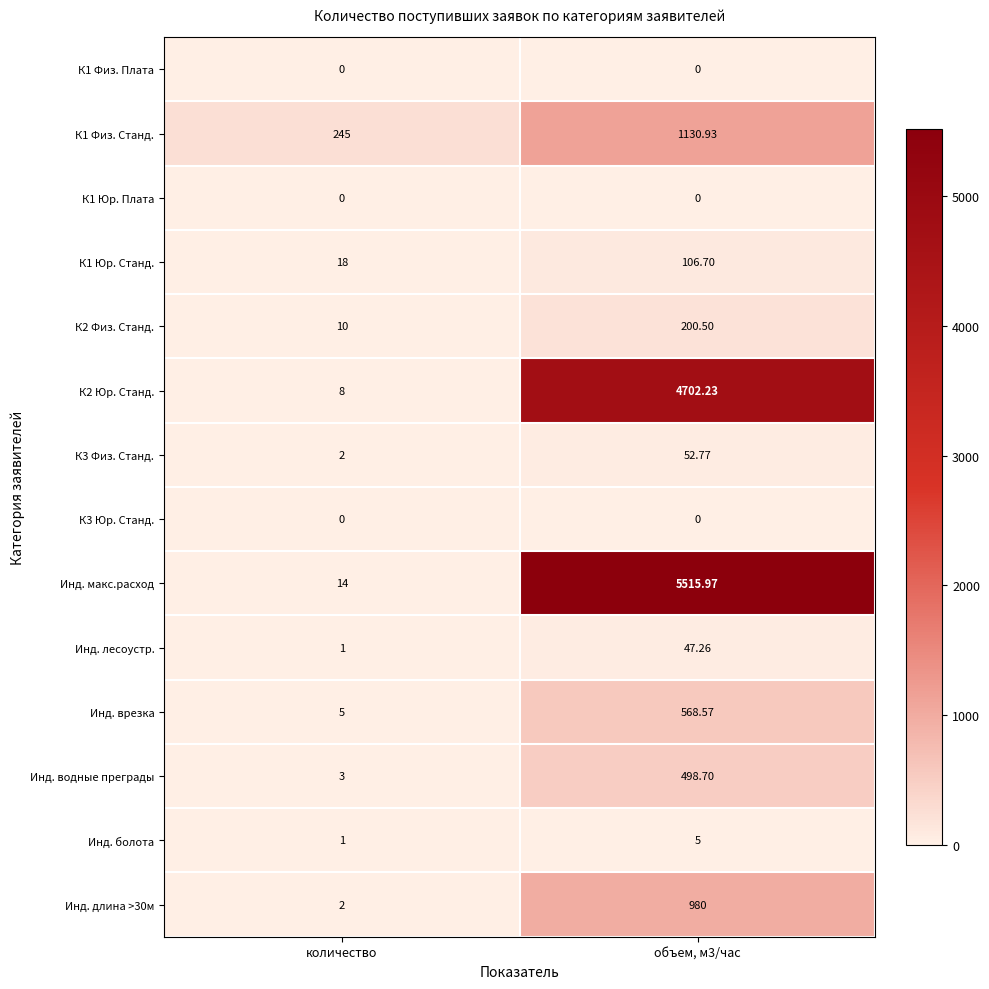

Is the value of Инд. болота at объем, м3/час greater than the value of Инд. лесоустр. at количество?

Yes